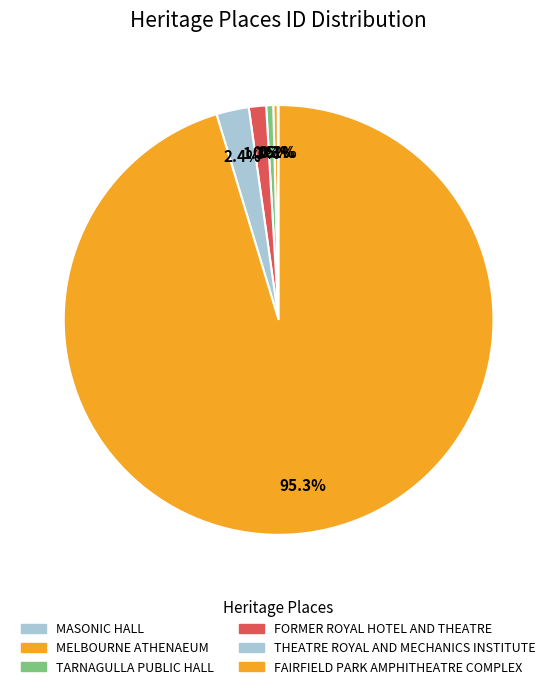

Rank the categories by value from lowest to highest.

MASONIC HALL, MELBOURNE ATHENAEUM, TARNAGULLA PUBLIC HALL, FORMER ROYAL HOTEL AND THEATRE, THEATRE ROYAL AND MECHANICS INSTITUTE, FAIRFIELD PARK AMPHITHEATRE COMPLEX